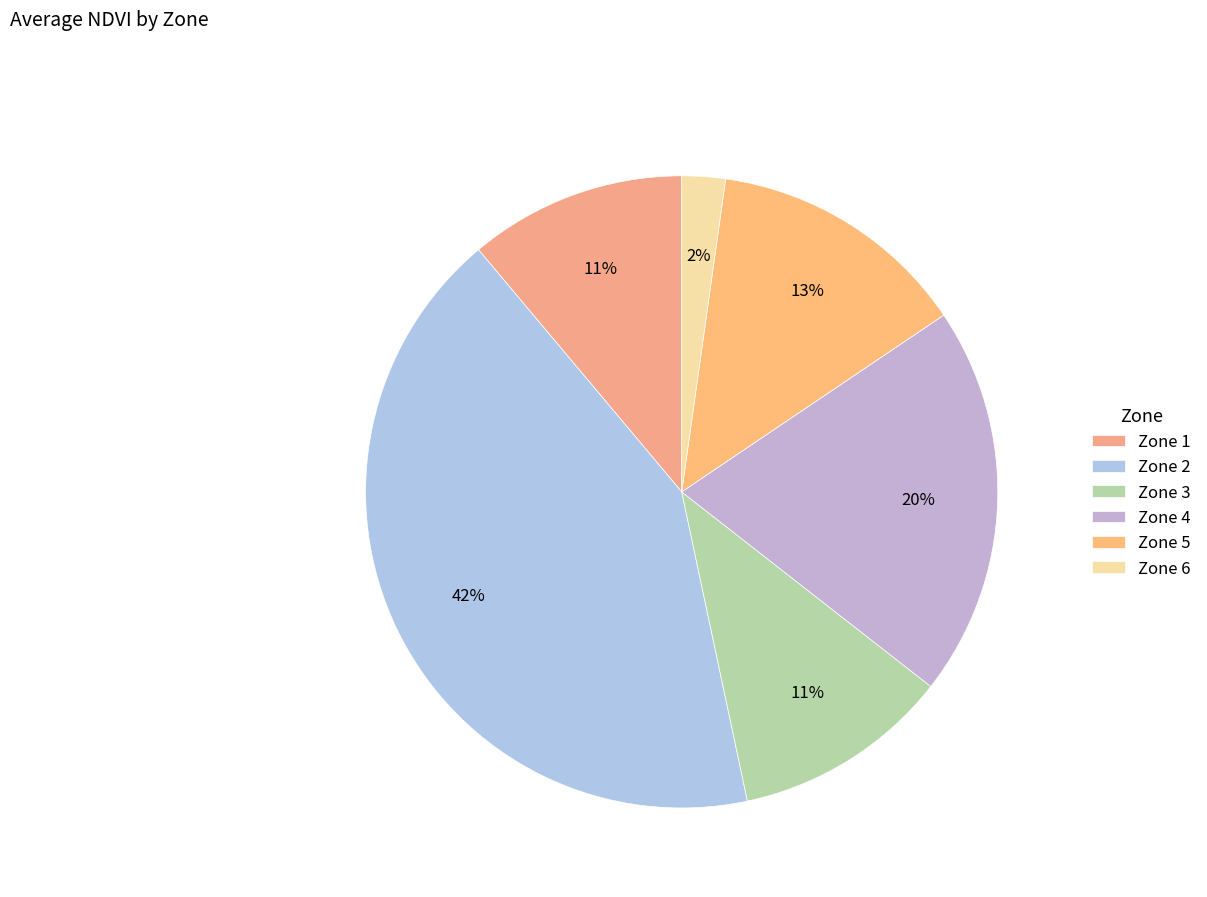

To the nearest percent, what is the difference between the largest and smallest slice percentages?

40%